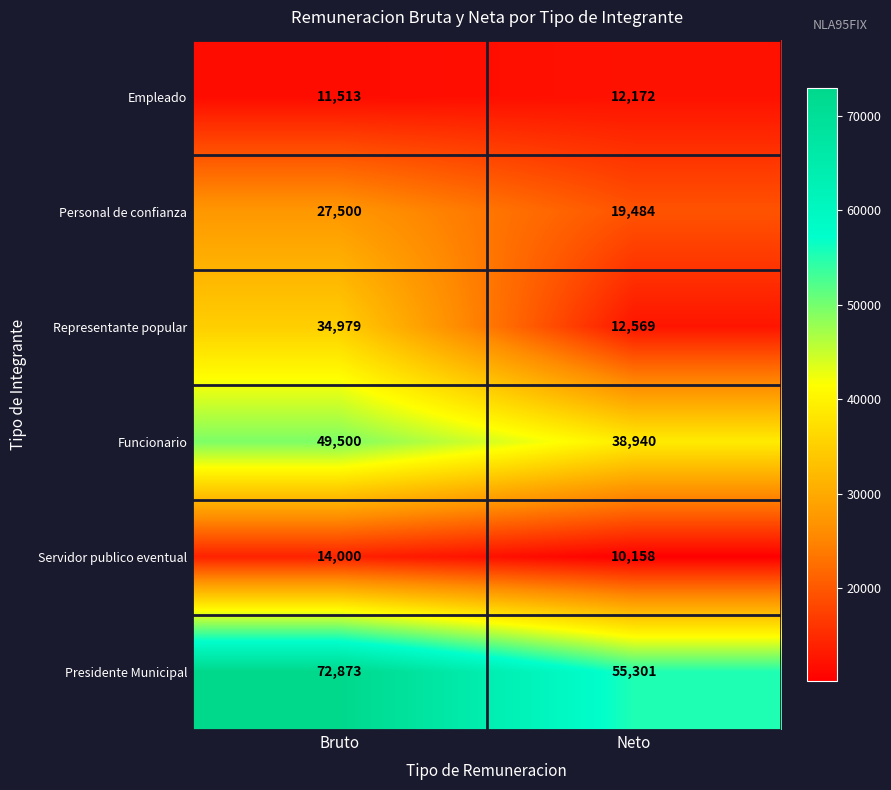

Which series has the widest spread of values?

Representante popular